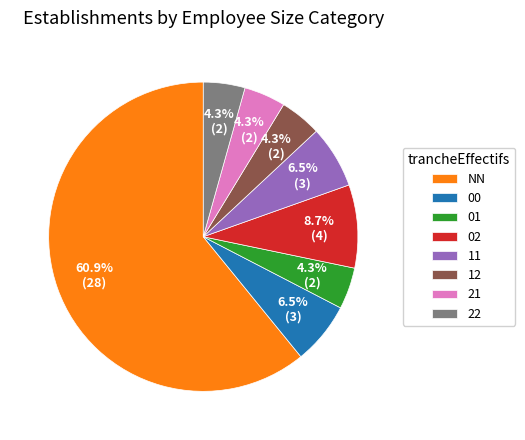

To the nearest percent, what is the difference between the largest and smallest slice percentages?

57%